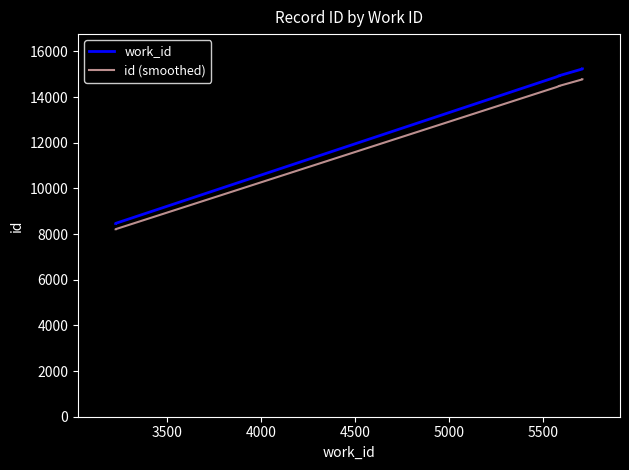

What is the value of the work_id point at the 2nd from the left?

8468.0